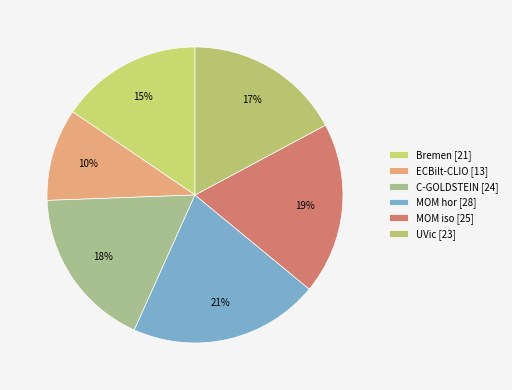

To the nearest percent, what is the combined percentage of UVic and Bremen?

33%